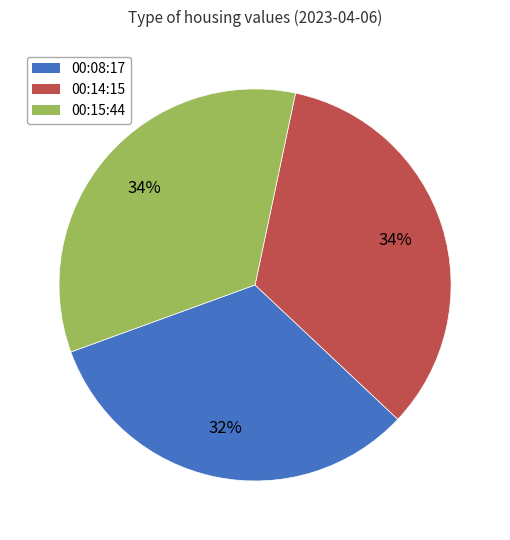

Do 00:08:17 and 00:14:15 together represent more than half of the pie?

Yes